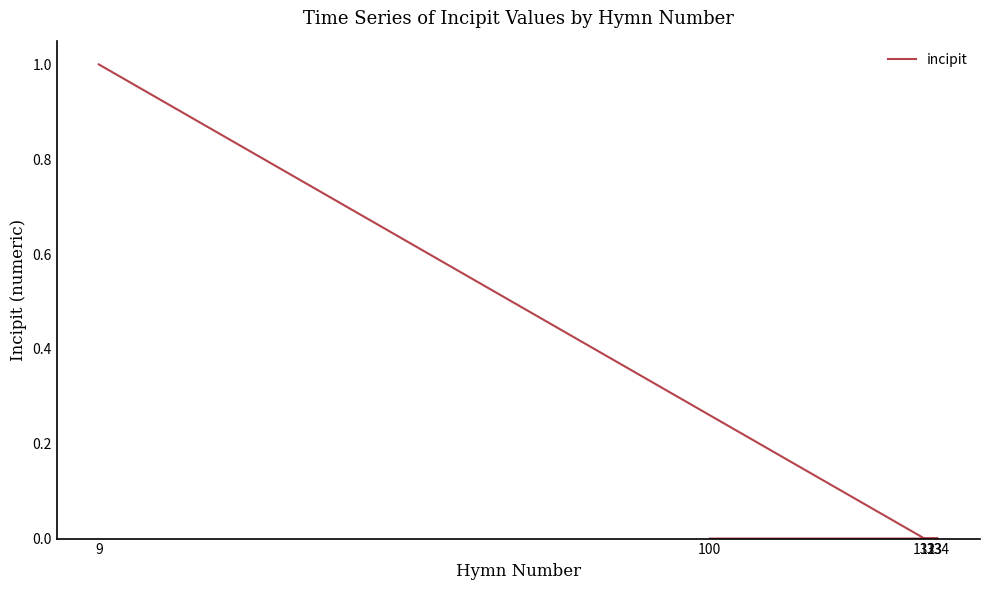

The chart shows a value of 0.0 at 133. True or false?

False